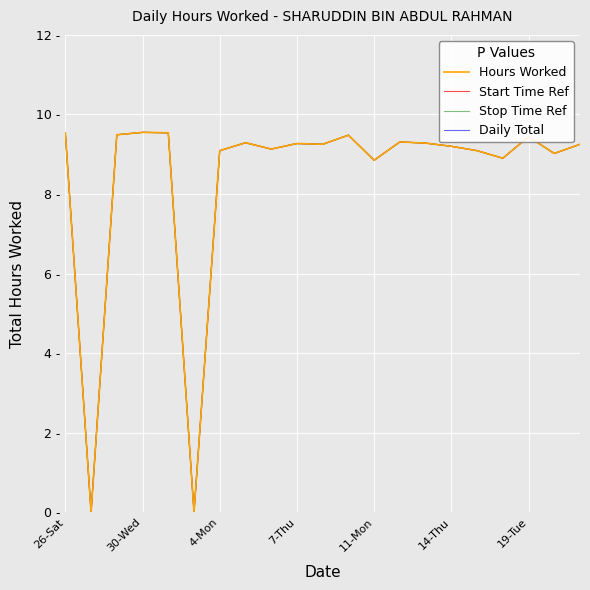

Does the chart have visible grid lines?

Yes